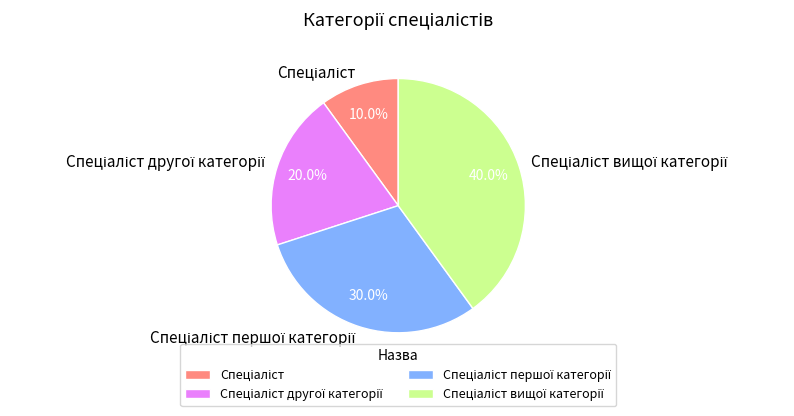

Is there any slice that represents more than half of the pie?

No